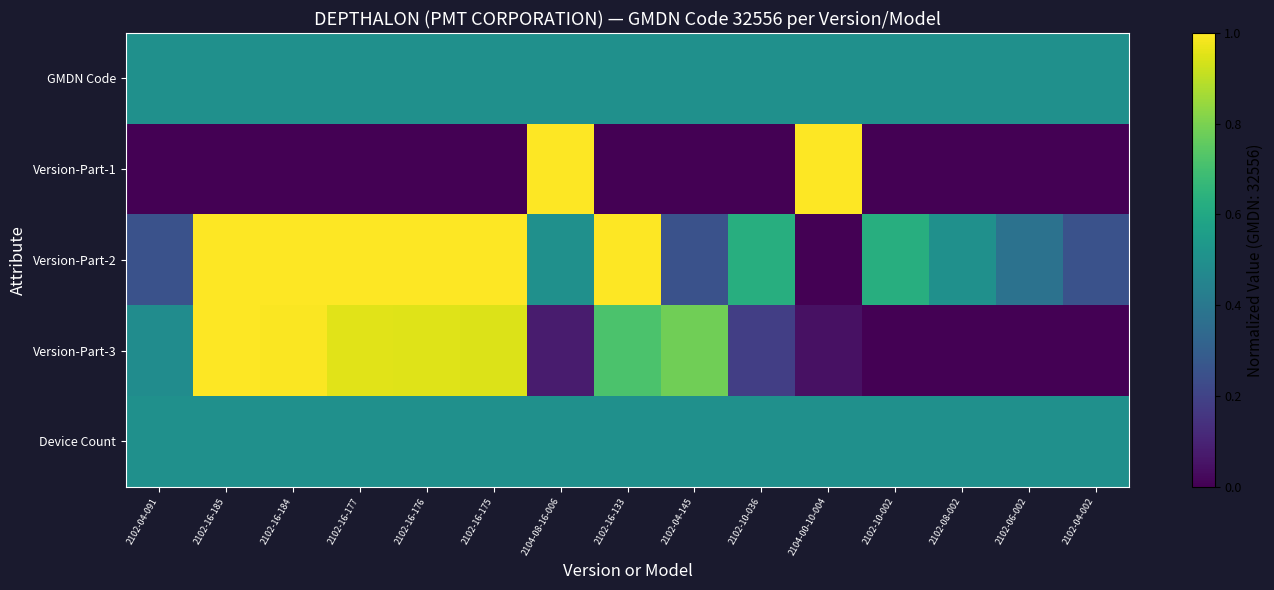

At which category is the sum across all series the highest?

2102-16-185